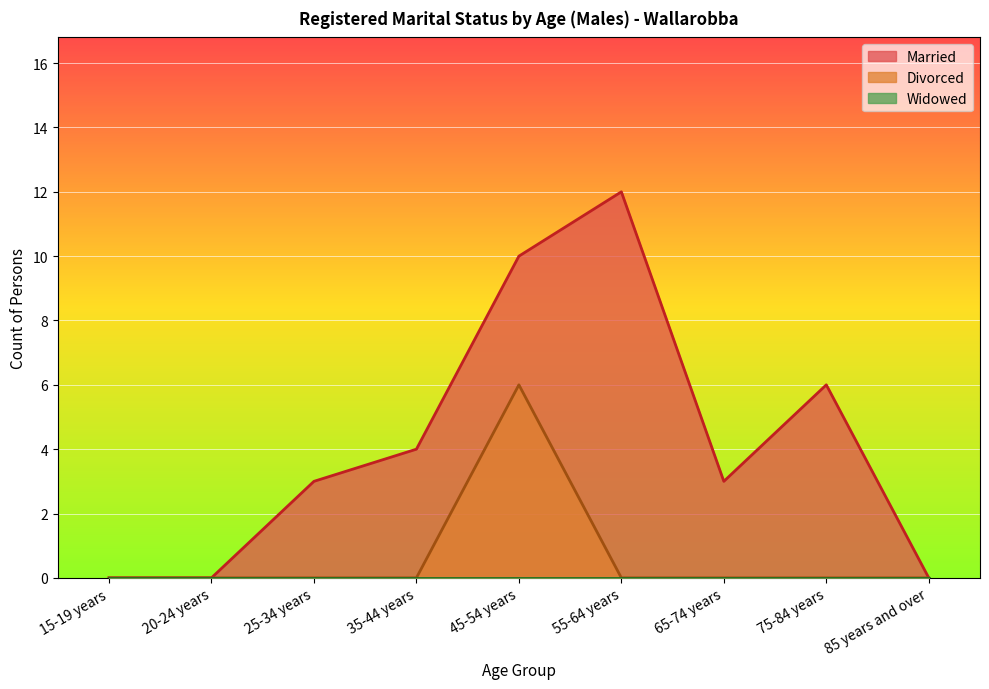

True or false: Married has a value of -5 at 85 years and over.

False